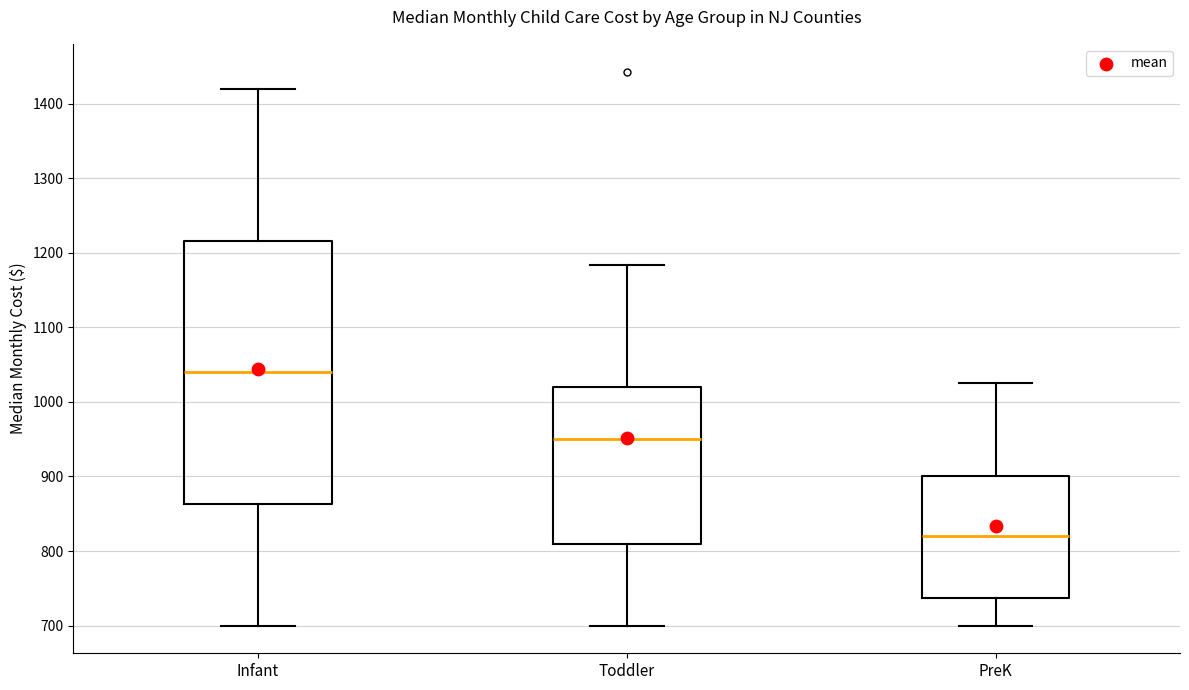

Which box has the lowest median line?

PreK